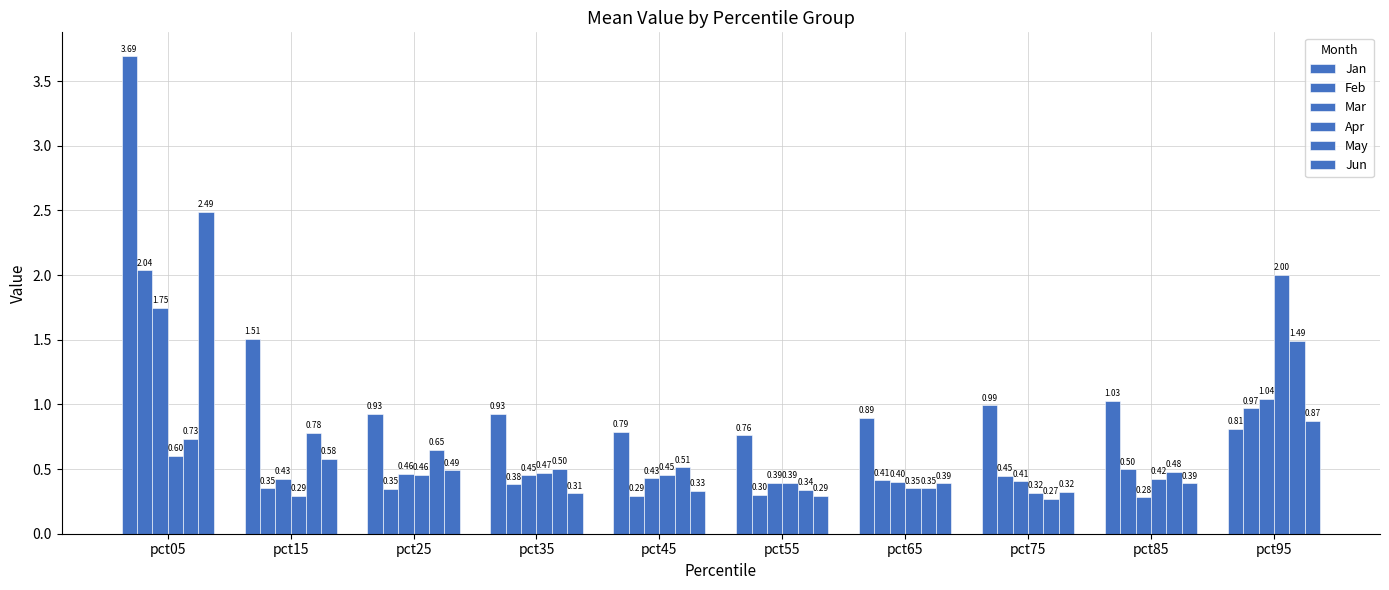

Reading left to right, extract all data points from this chart.

Jan: 3.7	1.5	0.9	0.9	0.8	0.8	0.9	1.0	1.0	0.8
Feb: 2.0	0.3	0.3	0.4	0.3	0.3	0.4	0.4	0.5	1.0
Mar: 1.7	0.4	0.5	0.5	0.4	0.4	0.4	0.4	0.3	1.0
Apr: 0.6	0.3	0.5	0.5	0.5	0.4	0.4	0.3	0.4	2.0
May: 0.7	0.8	0.6	0.5	0.5	0.3	0.4	0.3	0.5	1.5
Jun: 2.5	0.6	0.5	0.3	0.3	0.3	0.4	0.3	0.4	0.9